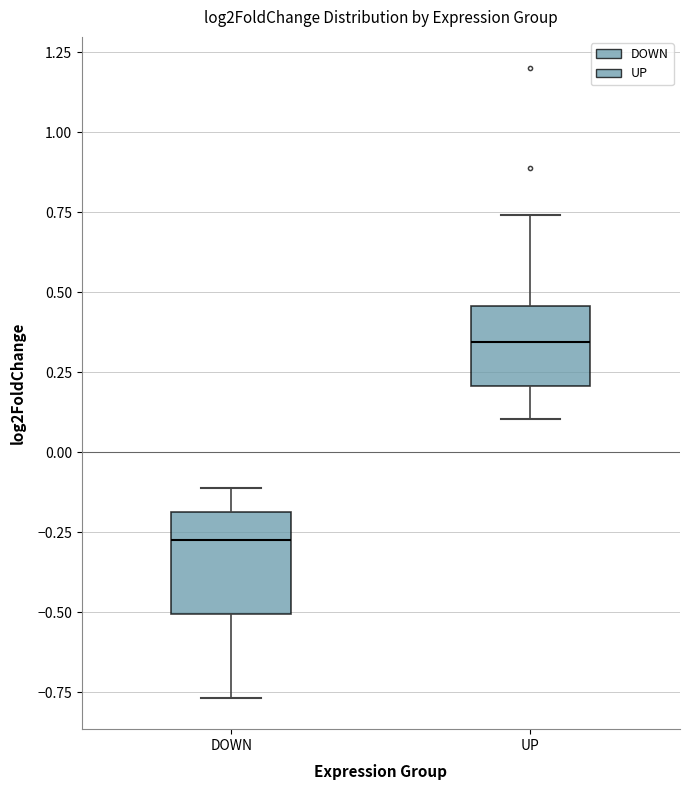

Which box has the lowest median line?

DOWN